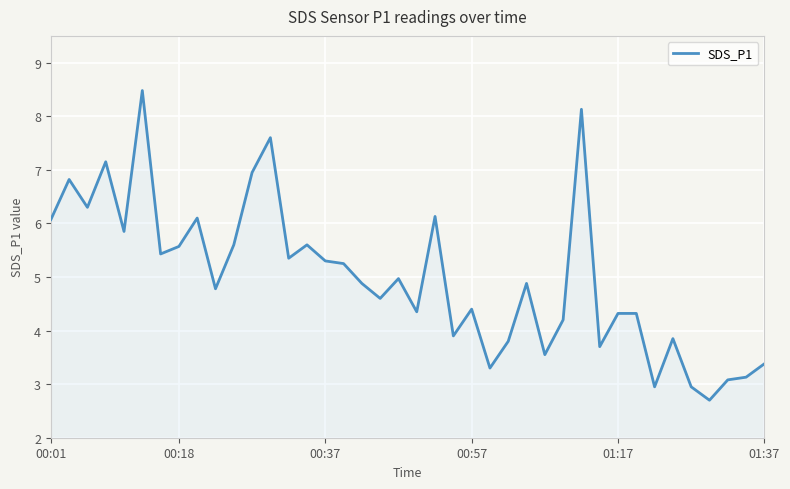

What is the minimum value shown in the chart?

2.7